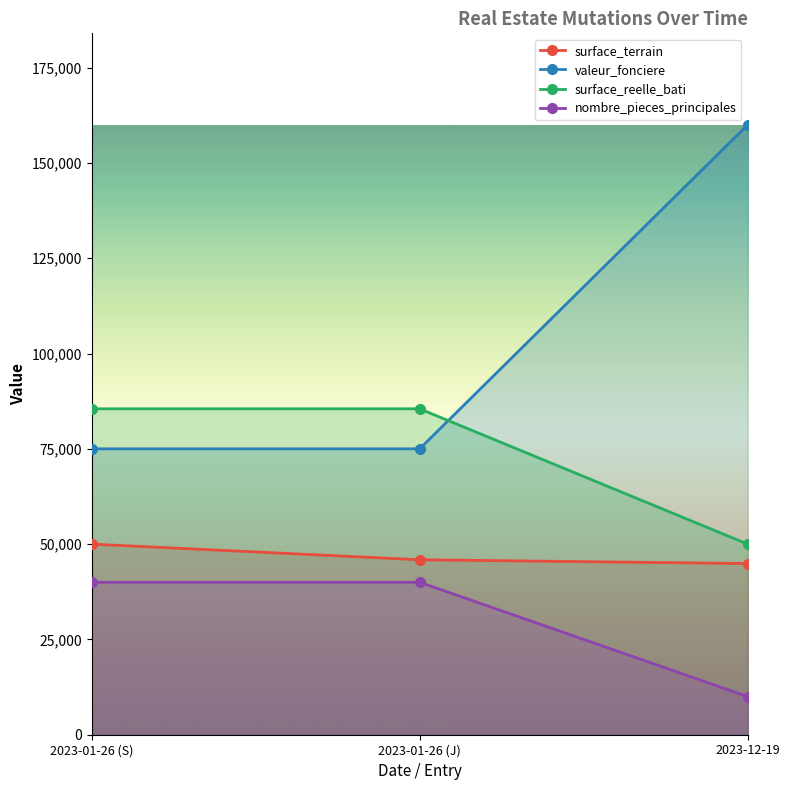

The value of surface_reelle_bati at 2023-12-19 is 50000. True or false?

True